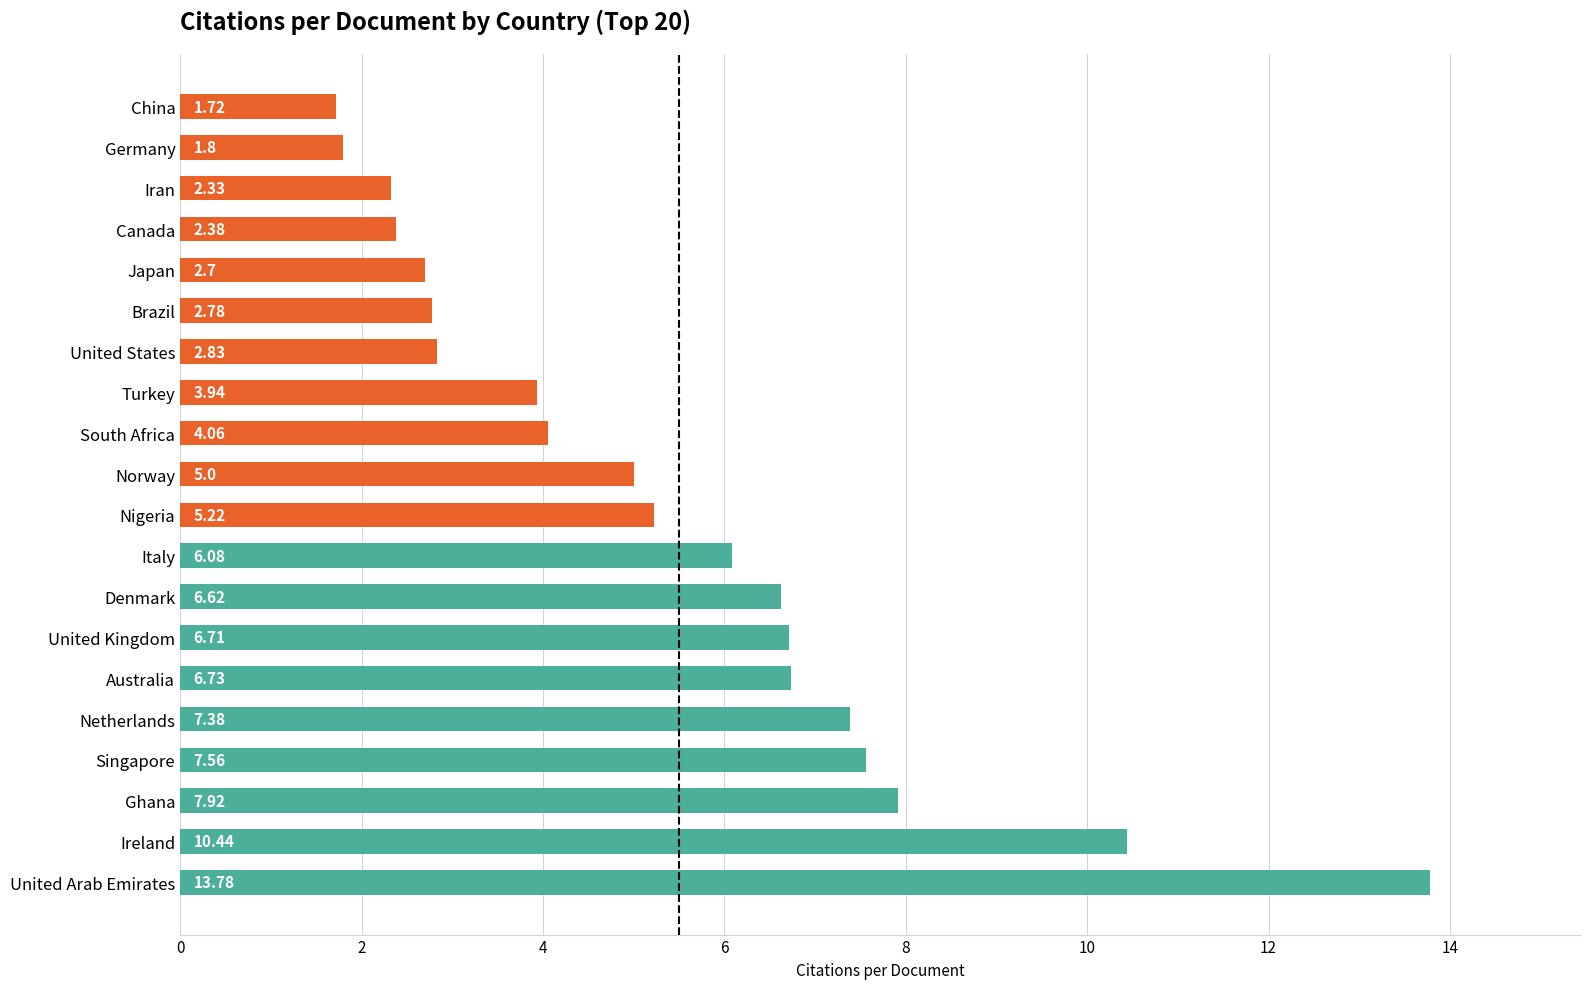

Between Turkey and Japan, which is larger?

Turkey